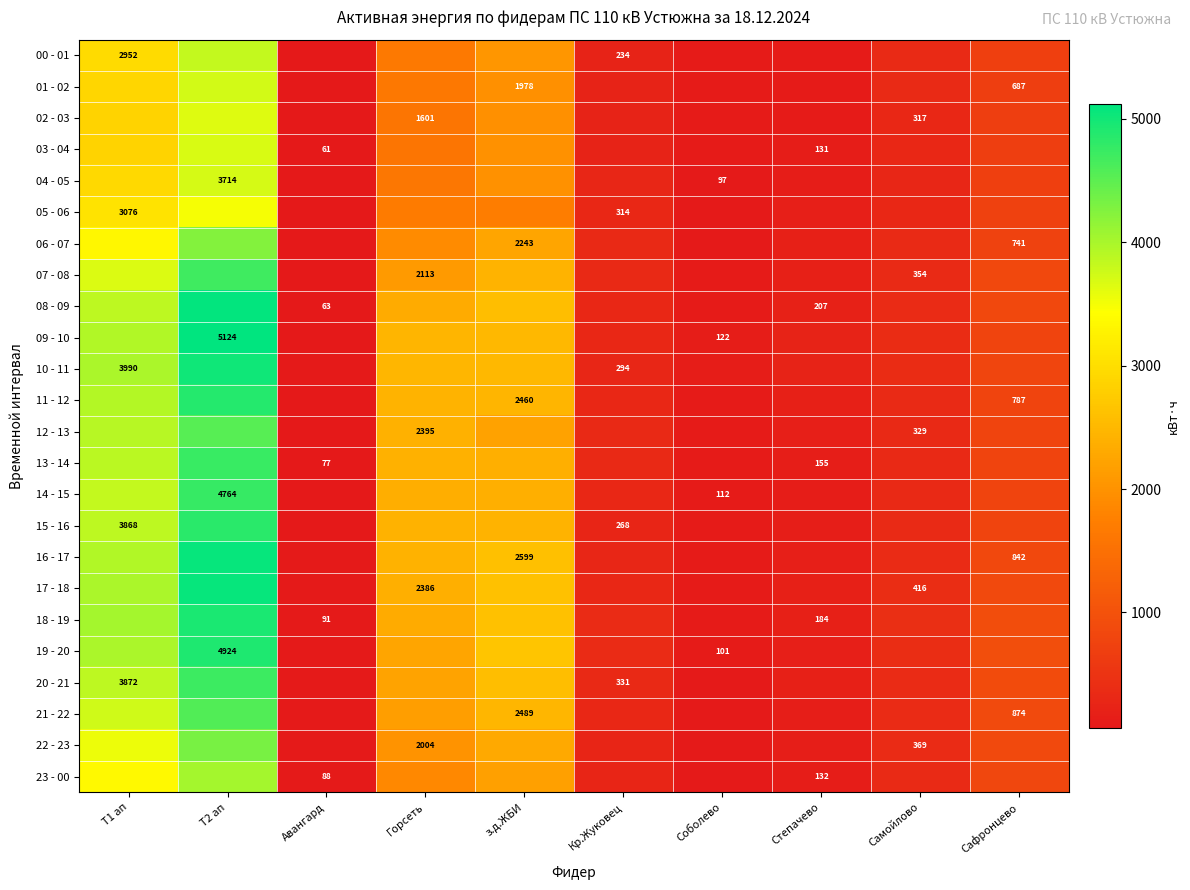

What is the average value of the 19 - 20 series?

1594.0